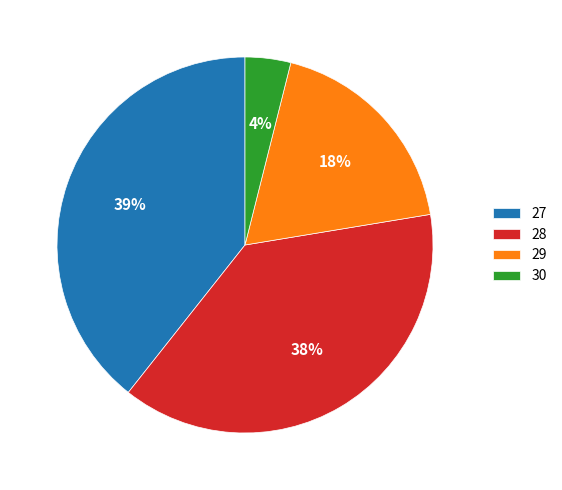

Which slice is the largest?

27